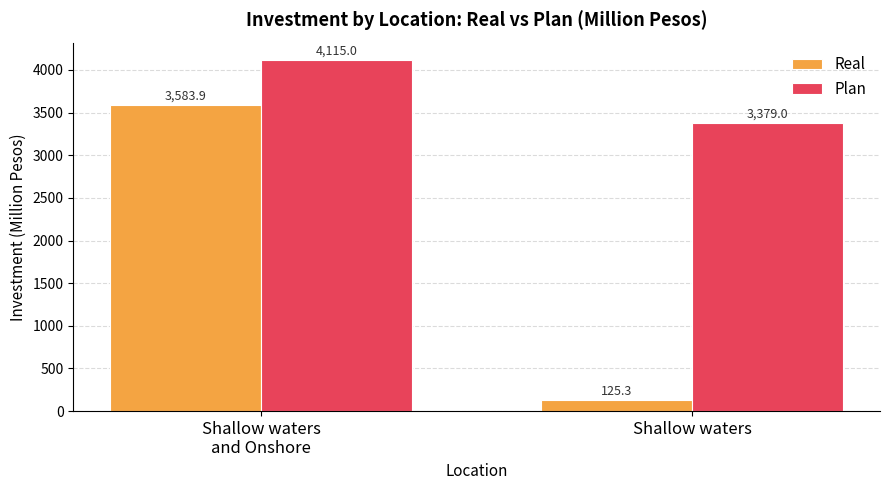

What is the label of the 2nd bar from the right?

Shallow waters
and Onshore